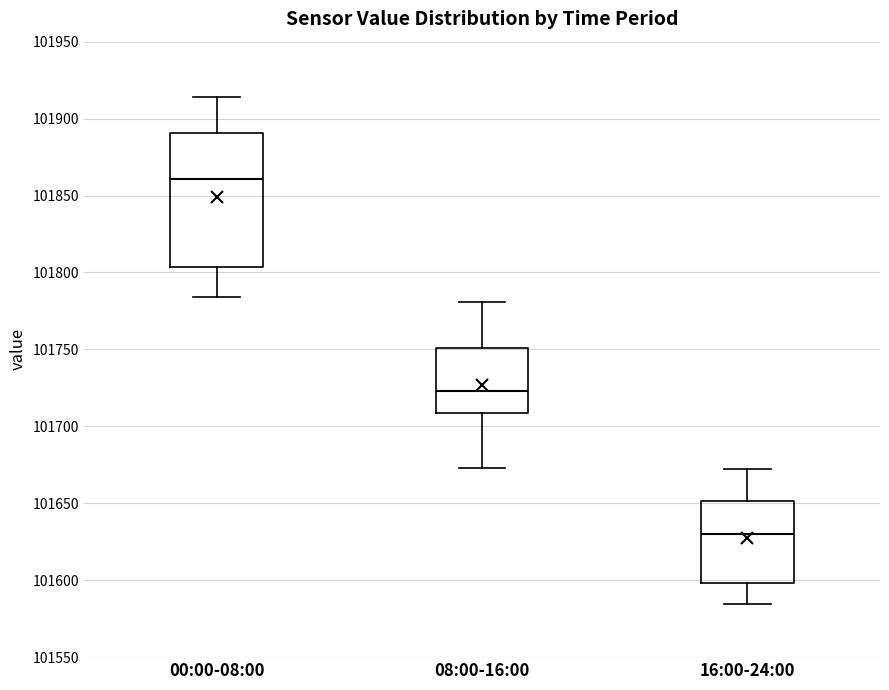

Which box's median line is the lowest?

16:00-24:00